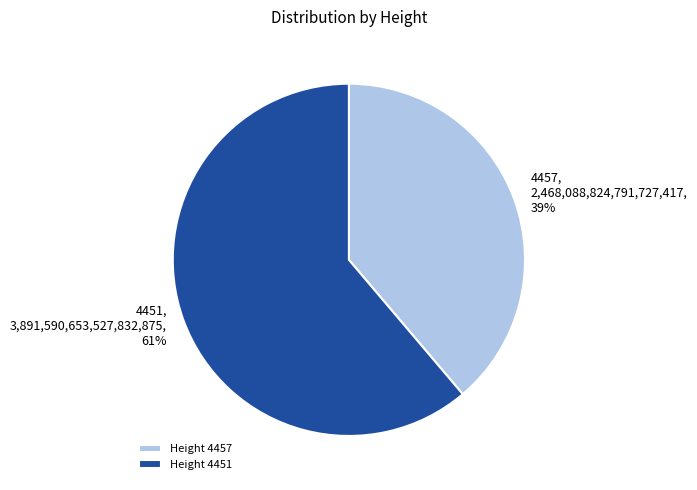

How many segments does this pie chart have?

2